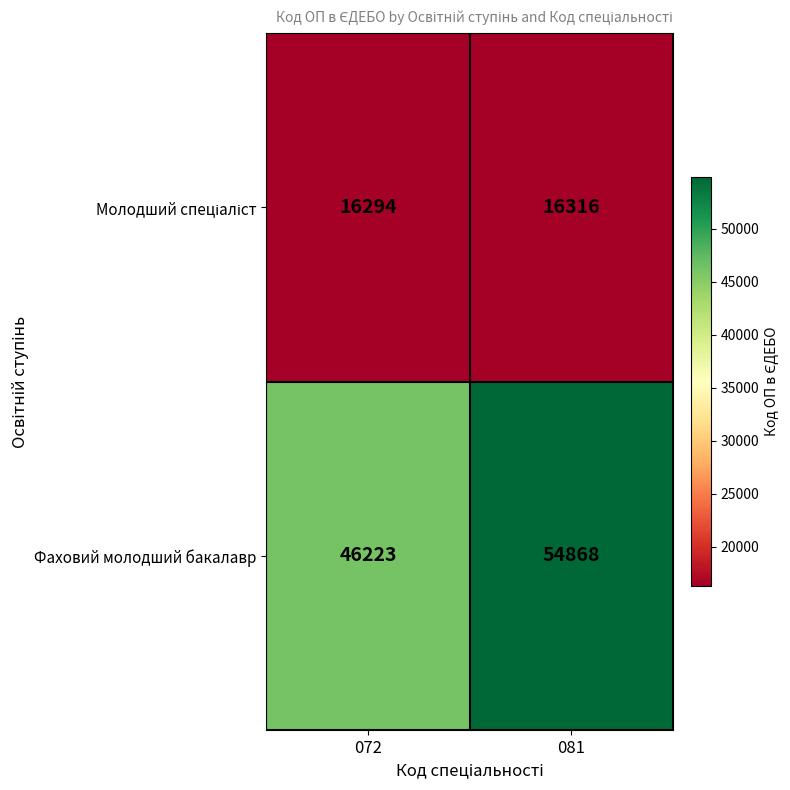

Is it true that Фаховий молодший бакалавр equals 28900 at 072?

False